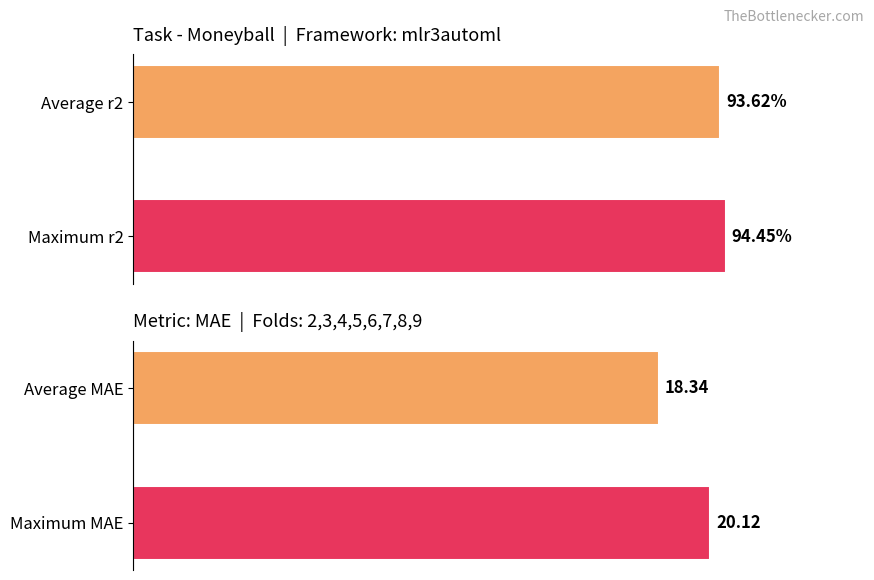

What is the sum of all mae values?

38.5